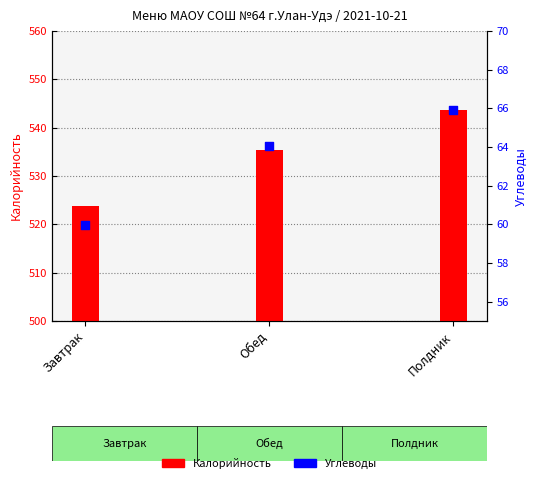

Which series reaches the minimum Y coordinate?

Углеводы